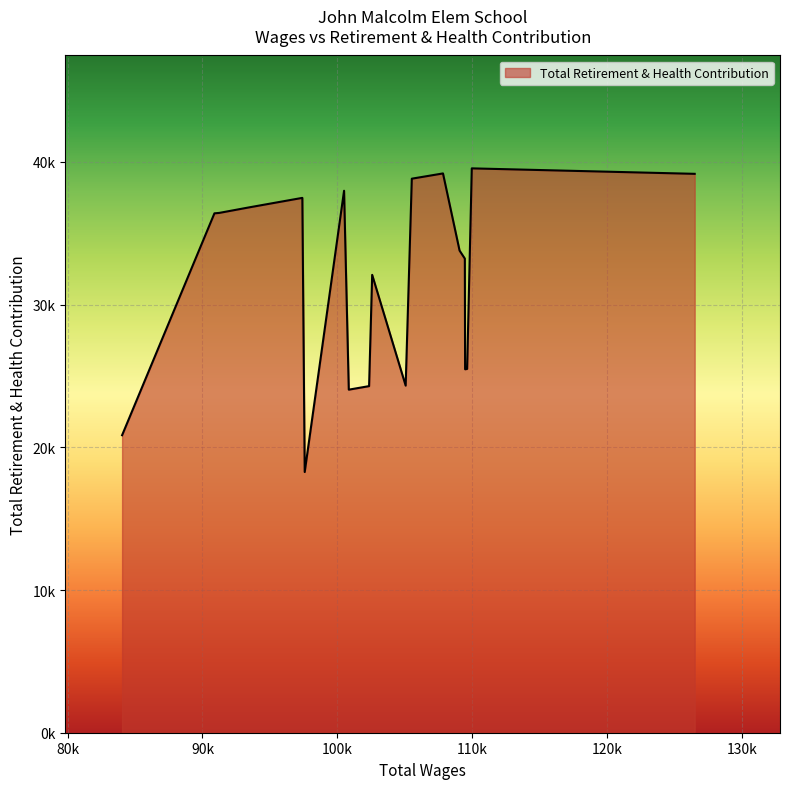

Does the chart have visible grid lines?

Yes